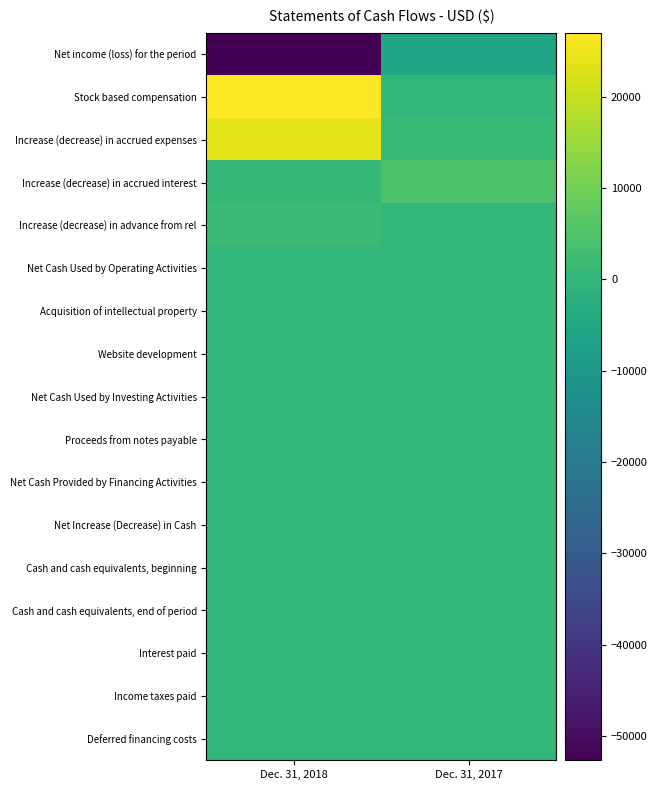

At which category does the chart reach its minimum across all series?

Dec. 31, 2018